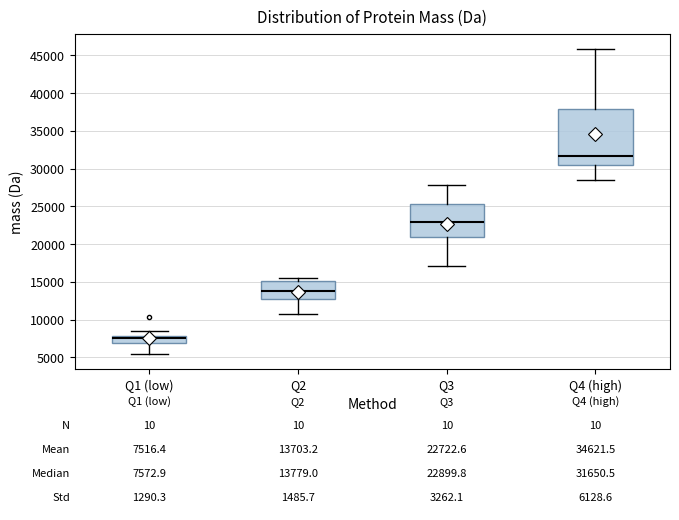

Which box is the tallest, from its lower edge to its upper edge?

Q4 (high)